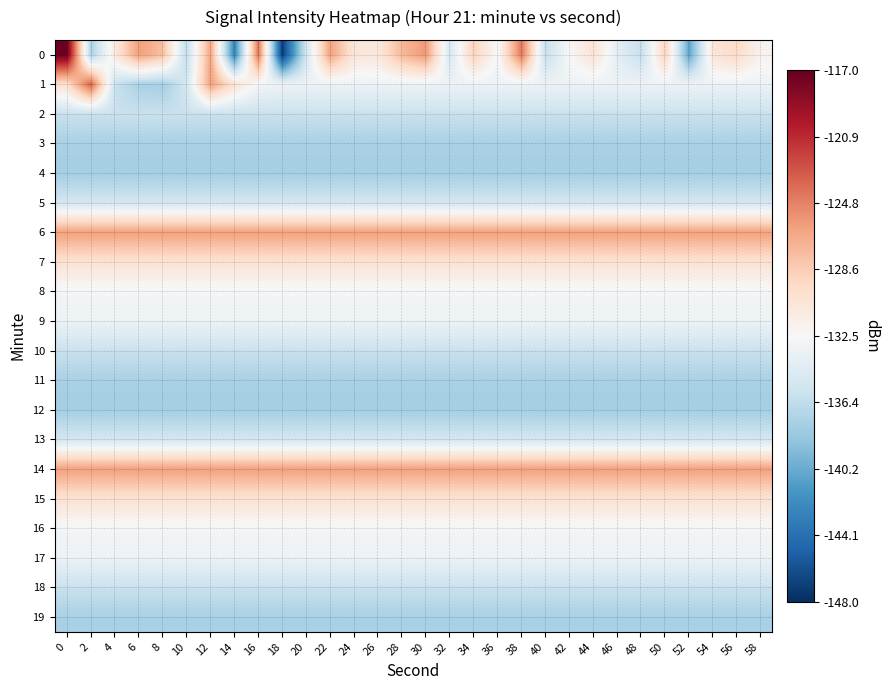

Reading right to left, what are all the values shown in this chart?

0: 58=-131.9	56=-129.6	54=-130.5	52=-140.7	50=-129.0	48=-136.1	46=-134.1	44=-130.3	42=-132.4	40=-136.2	38=-124.3	36=-132.8	34=-129.0	32=-135.0	30=-125.8	28=-127.4	26=-130.9	24=-130.6	22=-126.2	20=-135.4	18=-147.1	16=-124.1	14=-142.7	12=-126.3	10=-136.4	8=-127.8	6=-126.1	4=-131.0	2=-137.5	0=-117.3
1: 58=-133.4	56=-133.4	54=-133.4	52=-133.4	50=-133.4	48=-133.4	46=-133.4	44=-133.4	42=-133.4	40=-133.4	38=-133.4	36=-133.4	34=-133.4	32=-133.4	30=-133.4	28=-133.4	26=-133.4	24=-133.4	22=-133.4	20=-133.4	18=-133.4	16=-132.8	14=-130.2	12=-126.2	10=-135.3	8=-137.7	6=-137.5	4=-135.9	2=-123.3	0=-130.0
2: 58=-135.9	56=-135.9	54=-135.9	52=-135.9	50=-135.9	48=-135.9	46=-135.9	44=-135.9	42=-135.9	40=-135.9	38=-135.9	36=-135.9	34=-135.9	32=-135.9	30=-135.9	28=-135.9	26=-135.9	24=-135.9	22=-135.9	20=-135.9	18=-135.9	16=-135.9	14=-135.9	12=-135.9	10=-135.9	8=-135.9	6=-135.9	4=-135.9	2=-135.9	0=-135.9
3: 58=-137.5	56=-137.5	54=-137.5	52=-137.5	50=-137.5	48=-137.5	46=-137.5	44=-137.5	42=-137.5	40=-137.5	38=-137.5	36=-137.5	34=-137.5	32=-137.5	30=-137.5	28=-137.5	26=-137.5	24=-137.5	22=-137.5	20=-137.5	18=-137.5	16=-137.5	14=-137.5	12=-137.5	10=-137.5	8=-137.5	6=-137.5	4=-137.5	2=-137.5	0=-137.5
4: 58=-137.7	56=-137.7	54=-137.7	52=-137.7	50=-137.7	48=-137.7	46=-137.7	44=-137.7	42=-137.7	40=-137.7	38=-137.7	36=-137.7	34=-137.7	32=-137.7	30=-137.7	28=-137.7	26=-137.7	24=-137.7	22=-137.7	20=-137.7	18=-137.7	16=-137.7	14=-137.7	12=-137.7	10=-137.7	8=-137.7	6=-137.7	4=-137.7	2=-137.7	0=-137.7
5: 58=-135.3	56=-135.3	54=-135.3	52=-135.3	50=-135.3	48=-135.3	46=-135.3	44=-135.3	42=-135.3	40=-135.3	38=-135.3	36=-135.3	34=-135.3	32=-135.3	30=-135.3	28=-135.3	26=-135.3	24=-135.3	22=-135.3	20=-135.3	18=-135.3	16=-135.3	14=-135.3	12=-135.3	10=-135.3	8=-135.3	6=-135.3	4=-135.3	2=-135.3	0=-135.3
6: 58=-126.2	56=-126.2	54=-126.2	52=-126.2	50=-126.2	48=-126.2	46=-126.2	44=-126.2	42=-126.2	40=-126.2	38=-126.2	36=-126.2	34=-126.2	32=-126.2	30=-126.2	28=-126.2	26=-126.2	24=-126.2	22=-126.2	20=-126.2	18=-126.2	16=-126.2	14=-126.2	12=-126.2	10=-126.2	8=-126.2	6=-126.2	4=-126.2	2=-126.2	0=-126.2
7: 58=-130.2	56=-130.2	54=-130.2	52=-130.2	50=-130.2	48=-130.2	46=-130.2	44=-130.2	42=-130.2	40=-130.2	38=-130.2	36=-130.2	34=-130.2	32=-130.2	30=-130.2	28=-130.2	26=-130.2	24=-130.2	22=-130.2	20=-130.2	18=-130.2	16=-130.2	14=-130.2	12=-130.2	10=-130.2	8=-130.2	6=-130.2	4=-130.2	2=-130.2	0=-130.2
8: 58=-132.8	56=-132.8	54=-132.8	52=-132.8	50=-132.8	48=-132.8	46=-132.8	44=-132.8	42=-132.8	40=-132.8	38=-132.8	36=-132.8	34=-132.8	32=-132.8	30=-132.8	28=-132.8	26=-132.8	24=-132.8	22=-132.8	20=-132.8	18=-132.8	16=-132.8	14=-132.8	12=-132.8	10=-132.8	8=-132.8	6=-132.8	4=-132.8	2=-132.8	0=-132.8
9: 58=-133.4	56=-133.4	54=-133.4	52=-133.4	50=-133.4	48=-133.4	46=-133.4	44=-133.4	42=-133.4	40=-133.4	38=-133.4	36=-133.4	34=-133.4	32=-133.4	30=-133.4	28=-133.4	26=-133.4	24=-133.4	22=-133.4	20=-133.4	18=-133.4	16=-133.4	14=-133.4	12=-133.4	10=-133.4	8=-133.4	6=-133.4	4=-133.4	2=-133.4	0=-133.4
10: 58=-135.9	56=-135.9	54=-135.9	52=-135.9	50=-135.9	48=-135.9	46=-135.9	44=-135.9	42=-135.9	40=-135.9	38=-135.9	36=-135.9	34=-135.9	32=-135.9	30=-135.9	28=-135.9	26=-135.9	24=-135.9	22=-135.9	20=-135.9	18=-135.9	16=-135.9	14=-135.9	12=-135.9	10=-135.9	8=-135.9	6=-135.9	4=-135.9	2=-135.9	0=-135.9
11: 58=-137.5	56=-137.5	54=-137.5	52=-137.5	50=-137.5	48=-137.5	46=-137.5	44=-137.5	42=-137.5	40=-137.5	38=-137.5	36=-137.5	34=-137.5	32=-137.5	30=-137.5	28=-137.5	26=-137.5	24=-137.5	22=-137.5	20=-137.5	18=-137.5	16=-137.5	14=-137.5	12=-137.5	10=-137.5	8=-137.5	6=-137.5	4=-137.5	2=-137.5	0=-137.5
12: 58=-137.7	56=-137.7	54=-137.7	52=-137.7	50=-137.7	48=-137.7	46=-137.7	44=-137.7	42=-137.7	40=-137.7	38=-137.7	36=-137.7	34=-137.7	32=-137.7	30=-137.7	28=-137.7	26=-137.7	24=-137.7	22=-137.7	20=-137.7	18=-137.7	16=-137.7	14=-137.7	12=-137.7	10=-137.7	8=-137.7	6=-137.7	4=-137.7	2=-137.7	0=-137.7
13: 58=-135.3	56=-135.3	54=-135.3	52=-135.3	50=-135.3	48=-135.3	46=-135.3	44=-135.3	42=-135.3	40=-135.3	38=-135.3	36=-135.3	34=-135.3	32=-135.3	30=-135.3	28=-135.3	26=-135.3	24=-135.3	22=-135.3	20=-135.3	18=-135.3	16=-135.3	14=-135.3	12=-135.3	10=-135.3	8=-135.3	6=-135.3	4=-135.3	2=-135.3	0=-135.3
14: 58=-126.2	56=-126.2	54=-126.2	52=-126.2	50=-126.2	48=-126.2	46=-126.2	44=-126.2	42=-126.2	40=-126.2	38=-126.2	36=-126.2	34=-126.2	32=-126.2	30=-126.2	28=-126.2	26=-126.2	24=-126.2	22=-126.2	20=-126.2	18=-126.2	16=-126.2	14=-126.2	12=-126.2	10=-126.2	8=-126.2	6=-126.2	4=-126.2	2=-126.2	0=-126.2
15: 58=-130.2	56=-130.2	54=-130.2	52=-130.2	50=-130.2	48=-130.2	46=-130.2	44=-130.2	42=-130.2	40=-130.2	38=-130.2	36=-130.2	34=-130.2	32=-130.2	30=-130.2	28=-130.2	26=-130.2	24=-130.2	22=-130.2	20=-130.2	18=-130.2	16=-130.2	14=-130.2	12=-130.2	10=-130.2	8=-130.2	6=-130.2	4=-130.2	2=-130.2	0=-130.2
16: 58=-132.8	56=-132.8	54=-132.8	52=-132.8	50=-132.8	48=-132.8	46=-132.8	44=-132.8	42=-132.8	40=-132.8	38=-132.8	36=-132.8	34=-132.8	32=-132.8	30=-132.8	28=-132.8	26=-132.8	24=-132.8	22=-132.8	20=-132.8	18=-132.8	16=-132.8	14=-132.8	12=-132.8	10=-132.8	8=-132.8	6=-132.8	4=-132.8	2=-132.8	0=-132.8
17: 58=-133.4	56=-133.4	54=-133.4	52=-133.4	50=-133.4	48=-133.4	46=-133.4	44=-133.4	42=-133.4	40=-133.4	38=-133.4	36=-133.4	34=-133.4	32=-133.4	30=-133.4	28=-133.4	26=-133.4	24=-133.4	22=-133.4	20=-133.4	18=-133.4	16=-133.4	14=-133.4	12=-133.4	10=-133.4	8=-133.4	6=-133.4	4=-133.4	2=-133.4	0=-133.4
18: 58=-135.9	56=-135.9	54=-135.9	52=-135.9	50=-135.9	48=-135.9	46=-135.9	44=-135.9	42=-135.9	40=-135.9	38=-135.9	36=-135.9	34=-135.9	32=-135.9	30=-135.9	28=-135.9	26=-135.9	24=-135.9	22=-135.9	20=-135.9	18=-135.9	16=-135.9	14=-135.9	12=-135.9	10=-135.9	8=-135.9	6=-135.9	4=-135.9	2=-135.9	0=-135.9
19: 58=-137.5	56=-137.5	54=-137.5	52=-137.5	50=-137.5	48=-137.5	46=-137.5	44=-137.5	42=-137.5	40=-137.5	38=-137.5	36=-137.5	34=-137.5	32=-137.5	30=-137.5	28=-137.5	26=-137.5	24=-137.5	22=-137.5	20=-137.5	18=-137.5	16=-137.5	14=-137.5	12=-137.5	10=-137.5	8=-137.5	6=-137.5	4=-137.5	2=-137.5	0=-137.5